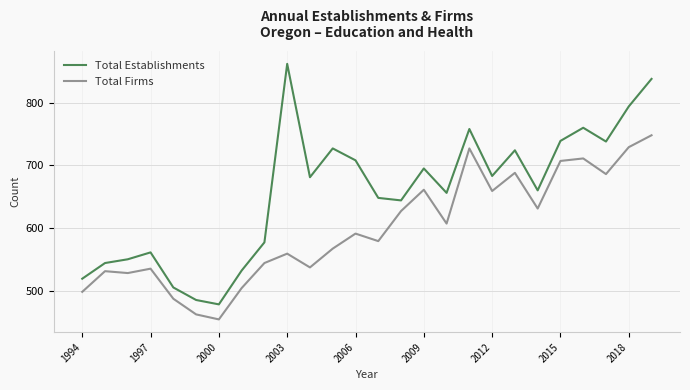

What are all the series names shown in the legend?

Total Establishments, Total Firms